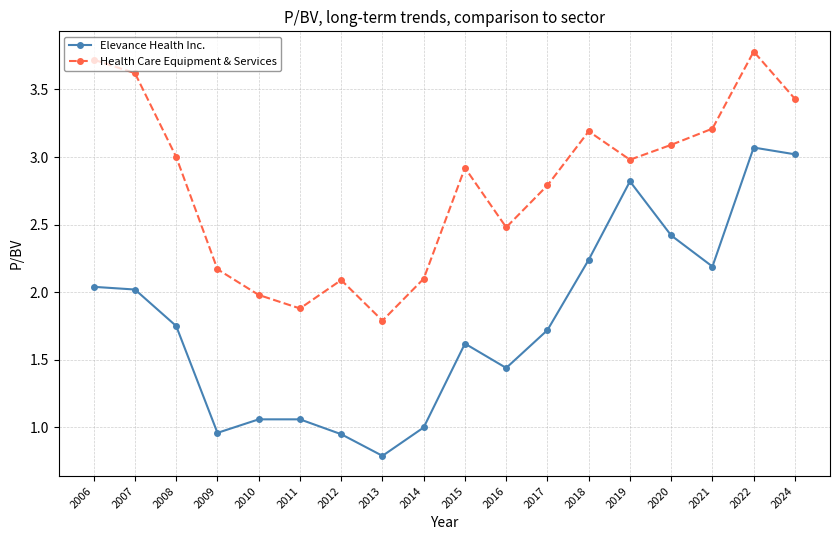

What is the smallest value displayed?

0.8